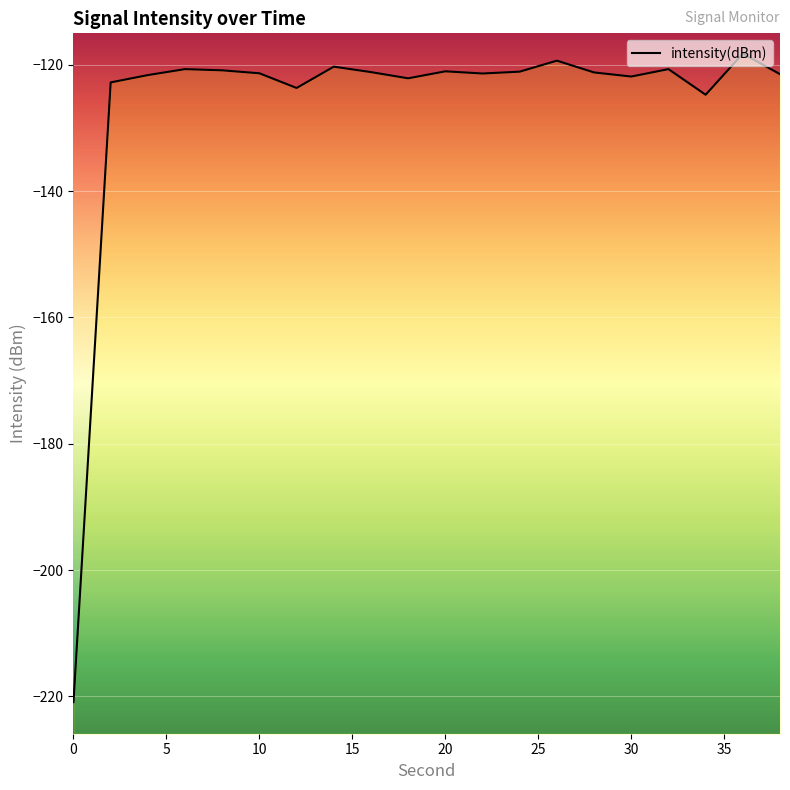

Does the chart display data point markers on the line(s)?

No